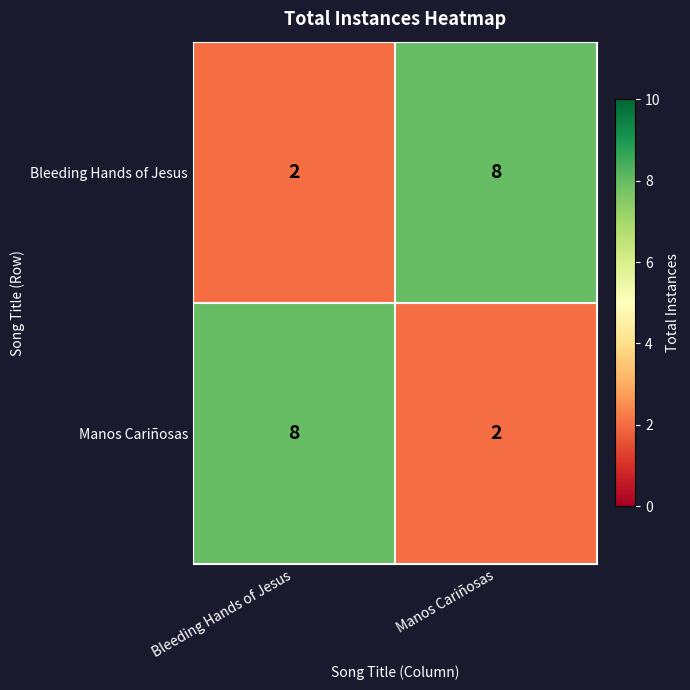

At Bleeding Hands of Jesus, list the series in order from smallest to largest.

Bleeding Hands of Jesus, Manos Cariñosas